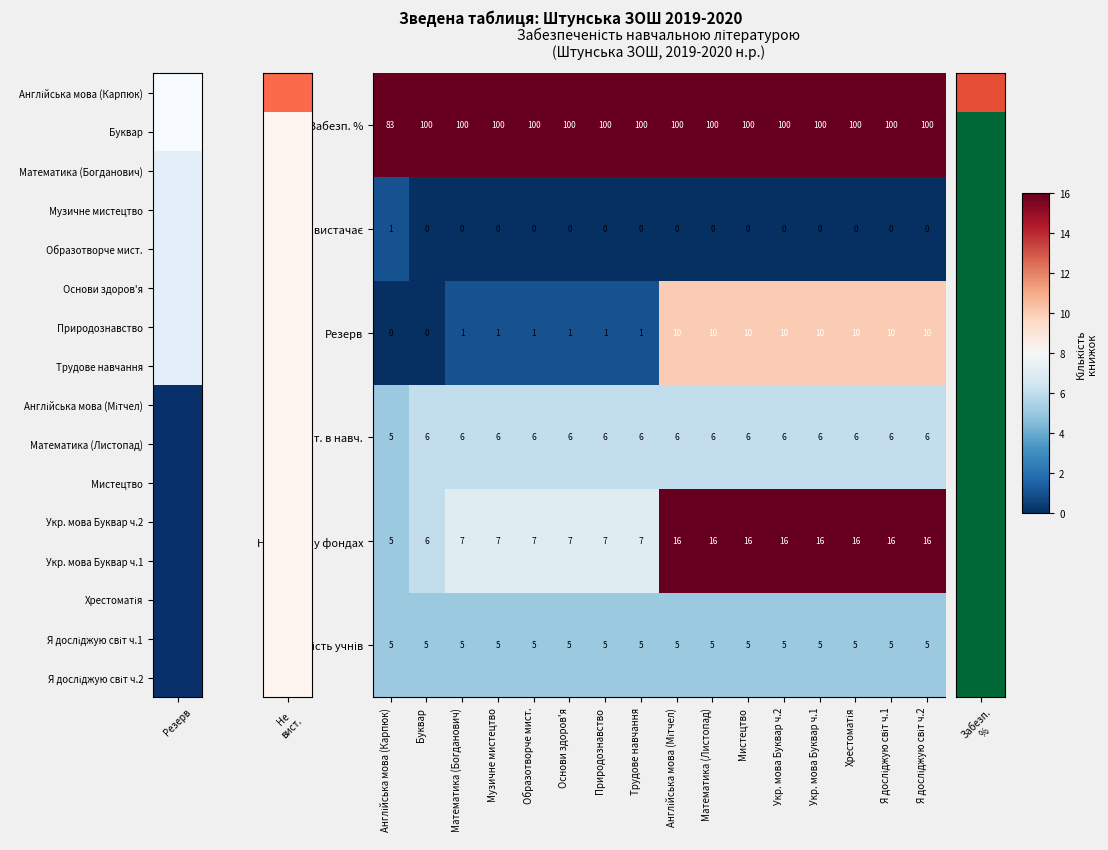

True or false: Резерв has a value of 14 at Укр. мова Буквар ч.2.

False